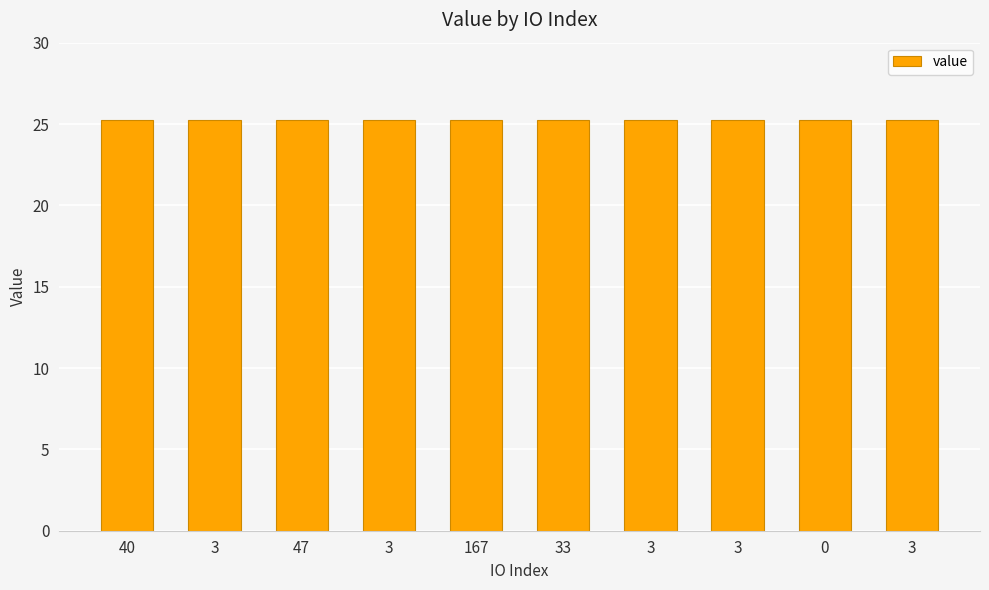

Are the bars grouped side by side (vs. stacked)?

No